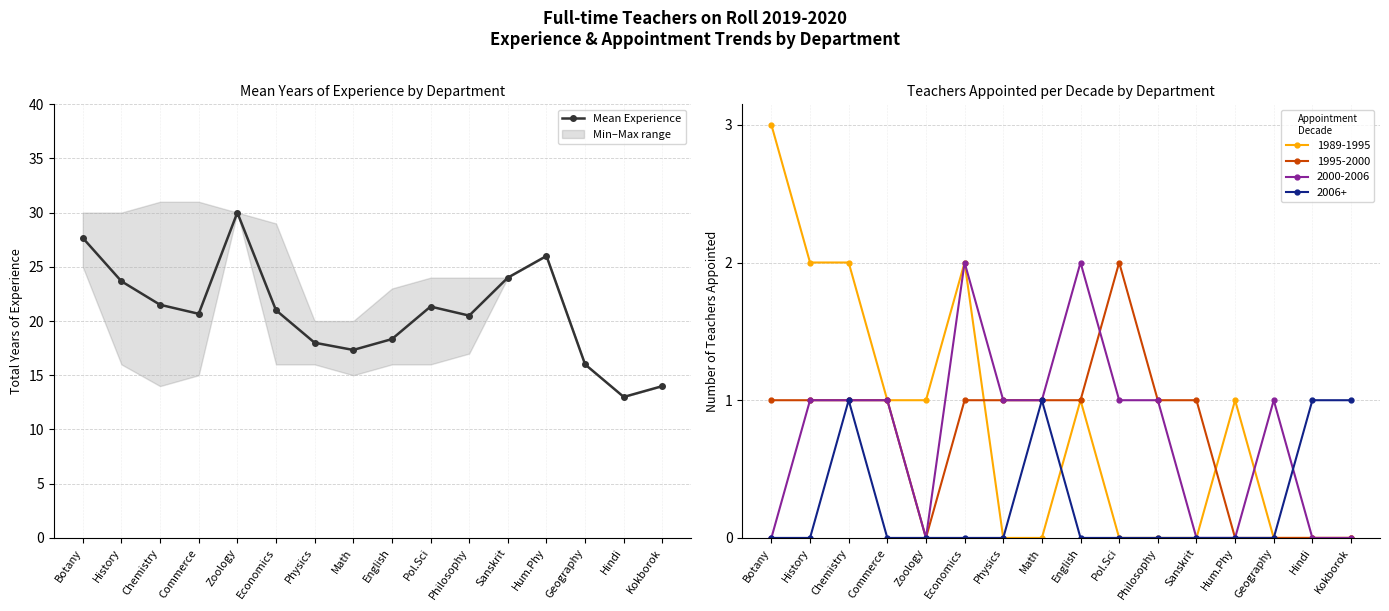

Which label corresponds to the smallest value in the chart?

Hindi